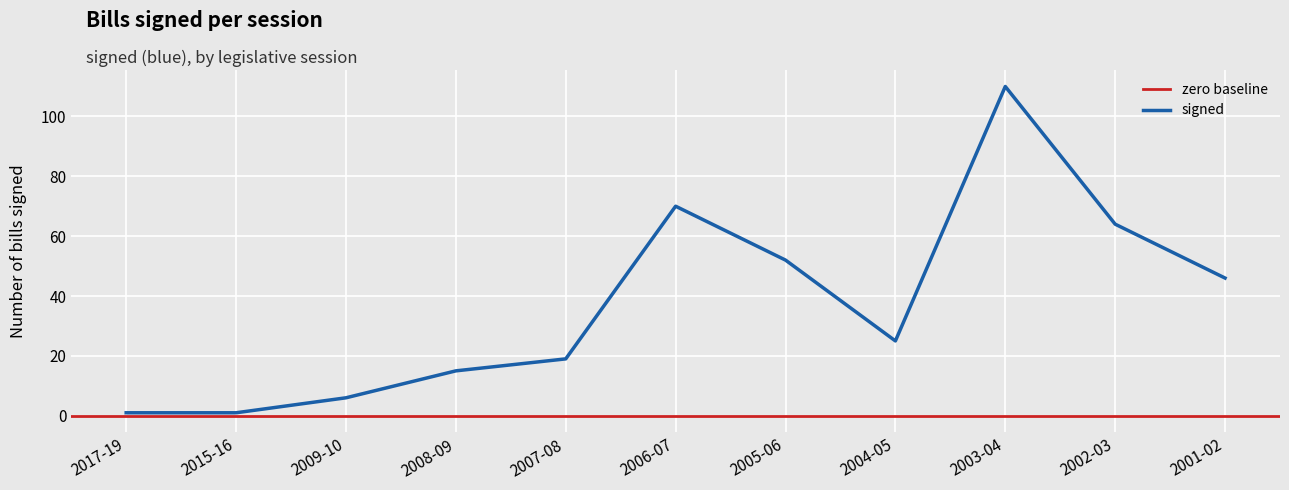

Reading right to left, what are all the values shown in this chart?

46	64	110	25	52	70	19	15	6	1	1